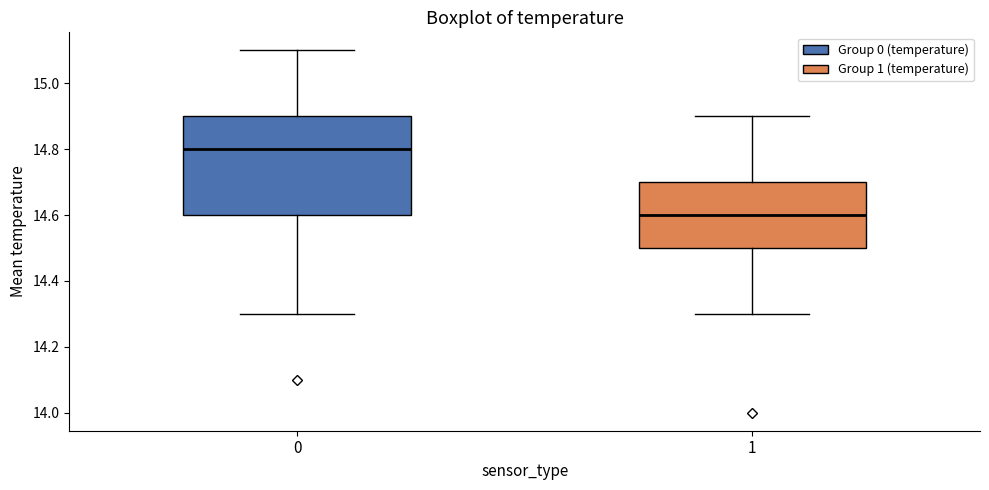

Where is the lower edge of the box at x = 1 on the y-axis? The values are not printed on the chart, so give them approximately, as read against the axis.

14.5